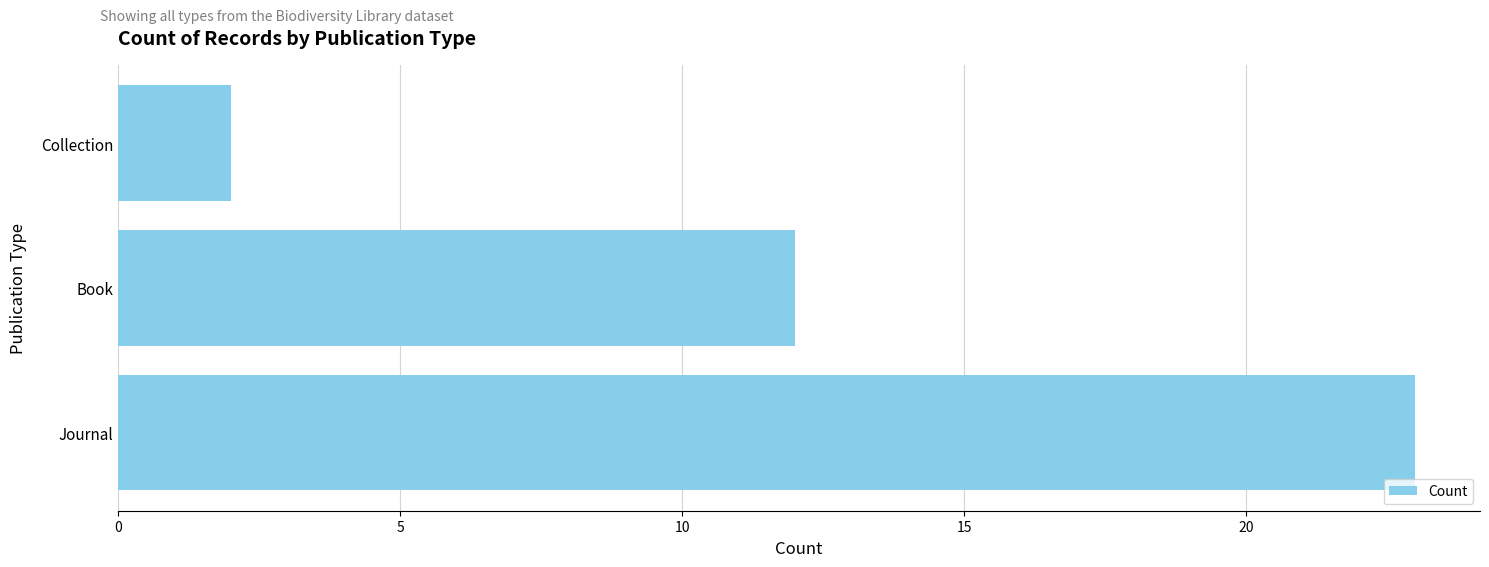

What is the maximum value shown in the chart?

23